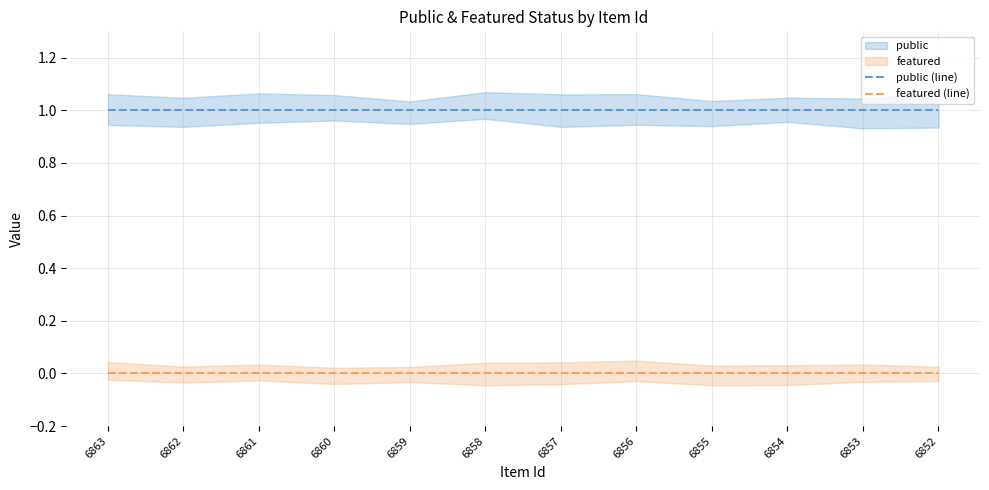

At 6863, list the series in order from smallest to largest.

featured (line), public (line)